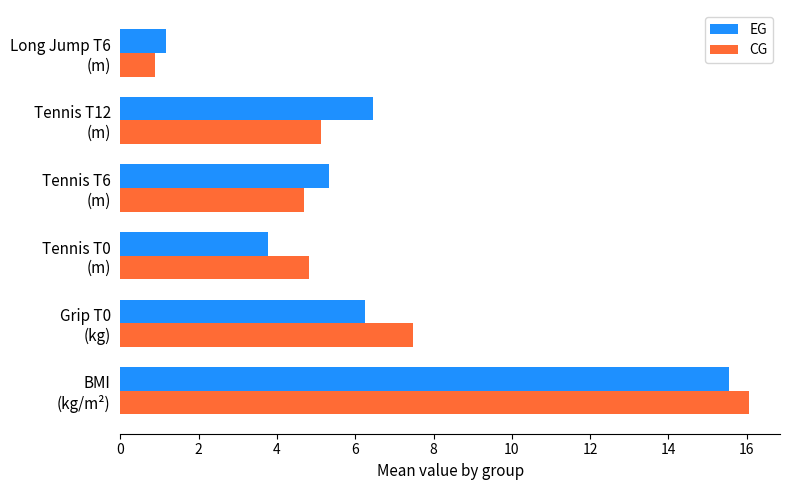

What is the sum of all CG values?

39.0